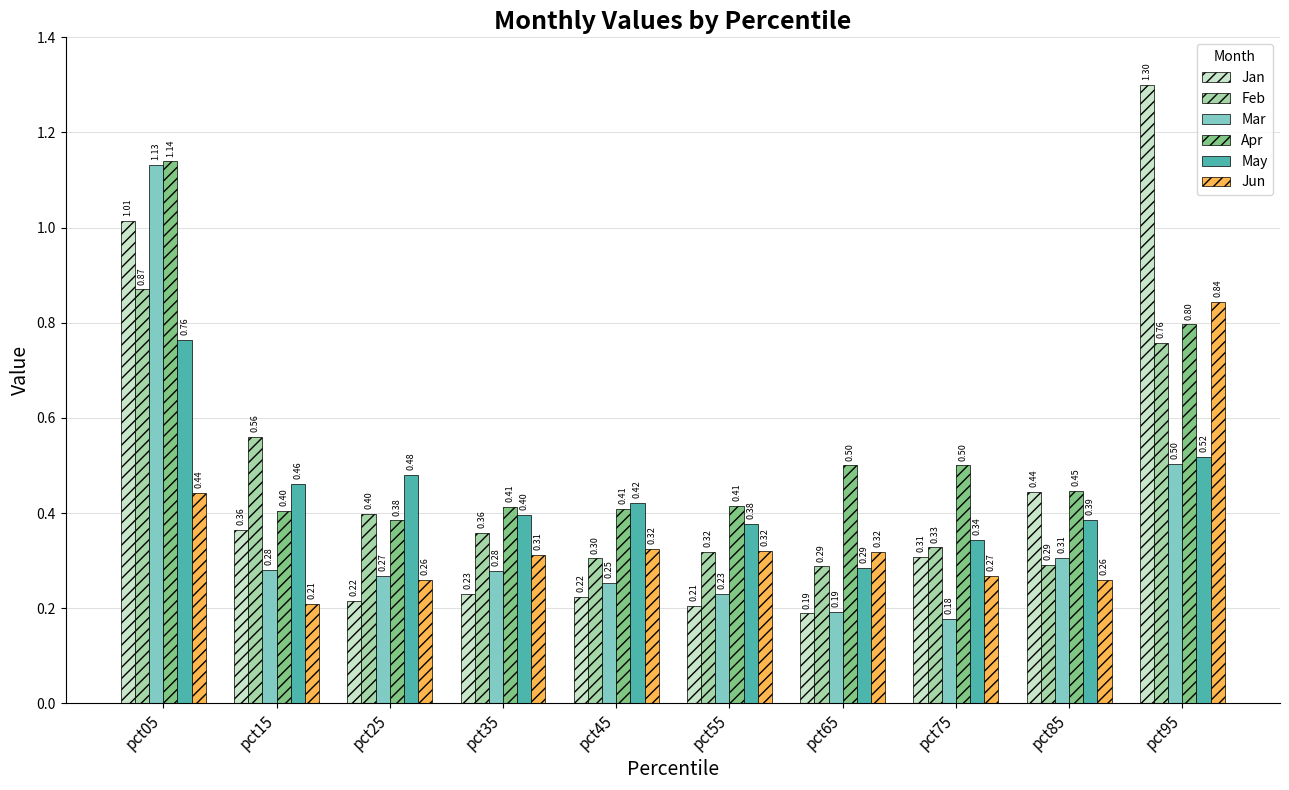

Where is May nearest to the value 0?

pct65